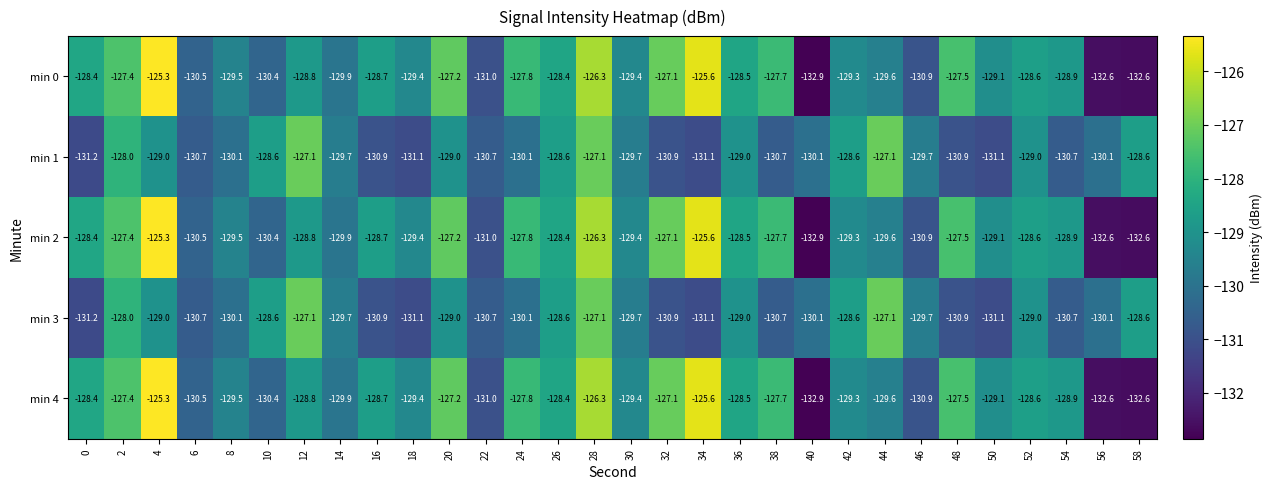

What is the difference between the highest and lowest values at 22?

0.3